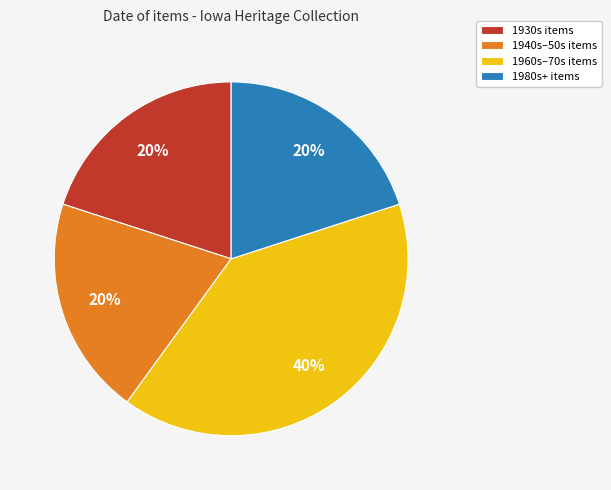

Which has a higher value, 1960s–70s items or 1980s+ items?

1960s–70s items